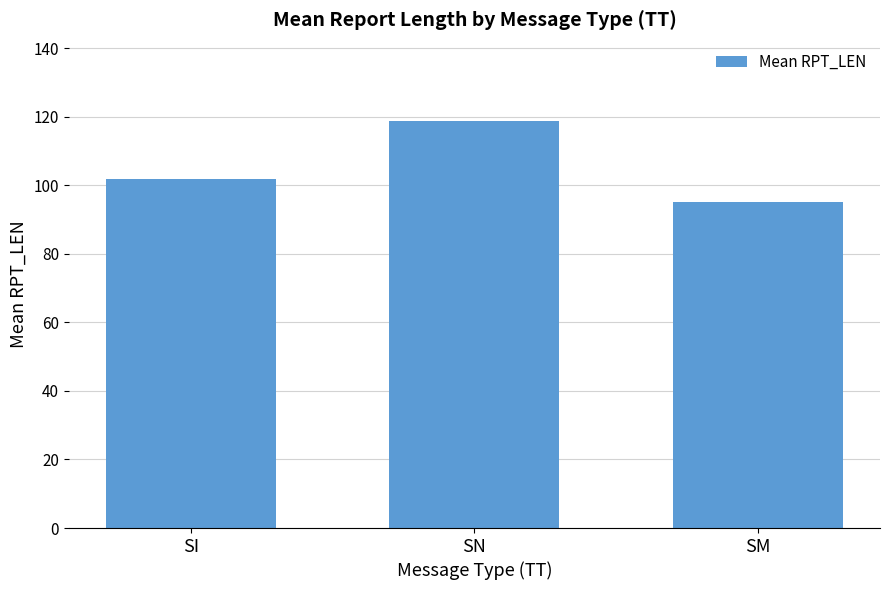

Reading left to right, list all the values displayed in this chart.

SI=101.8	SN=118.7	SM=95.0